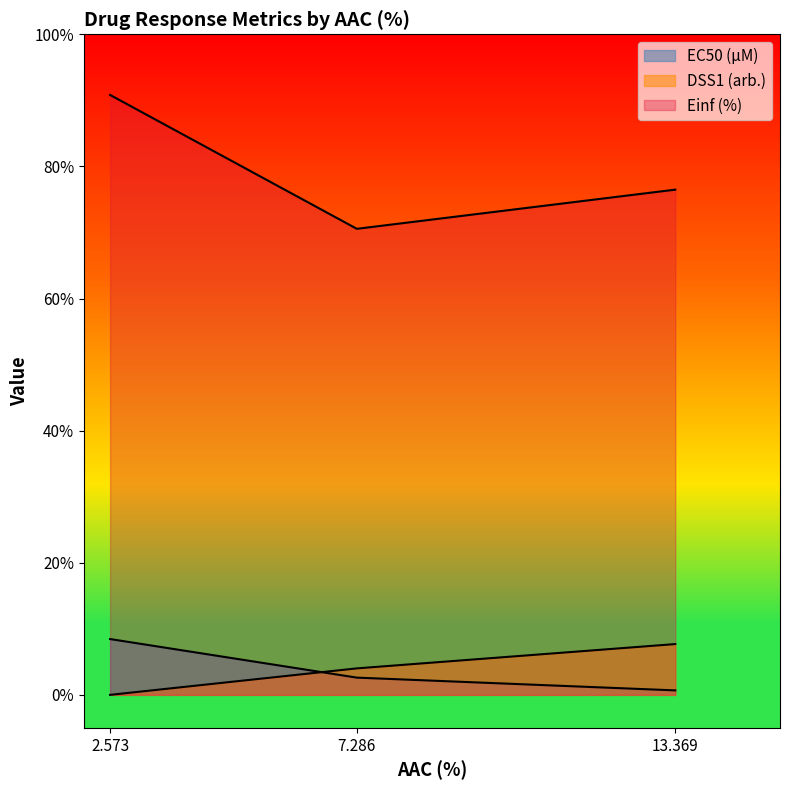

Read the DSS1 (arb.) value at 13.369.

7.7